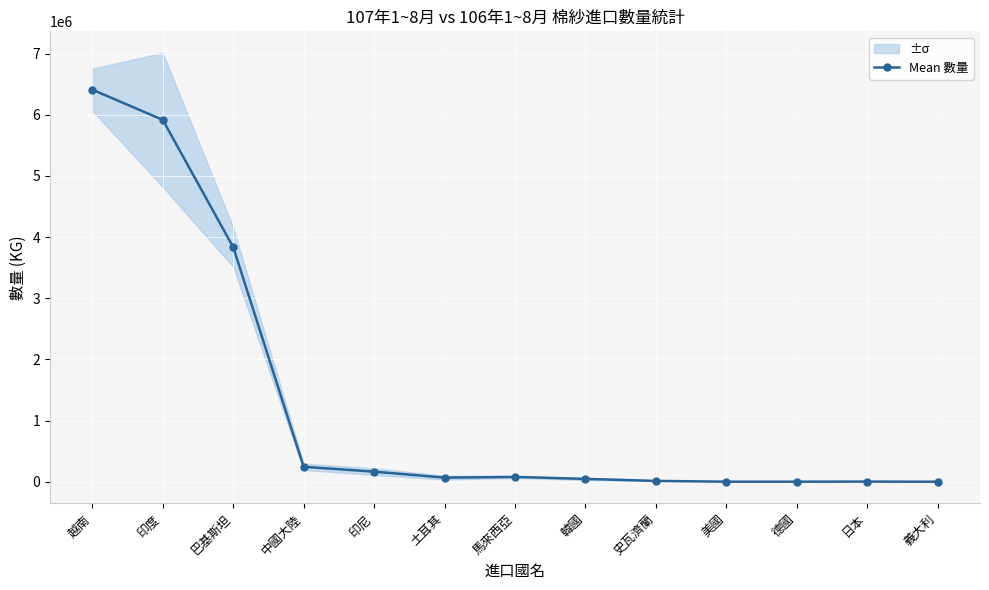

What is the difference between the second highest and minimum values?

5915455.5